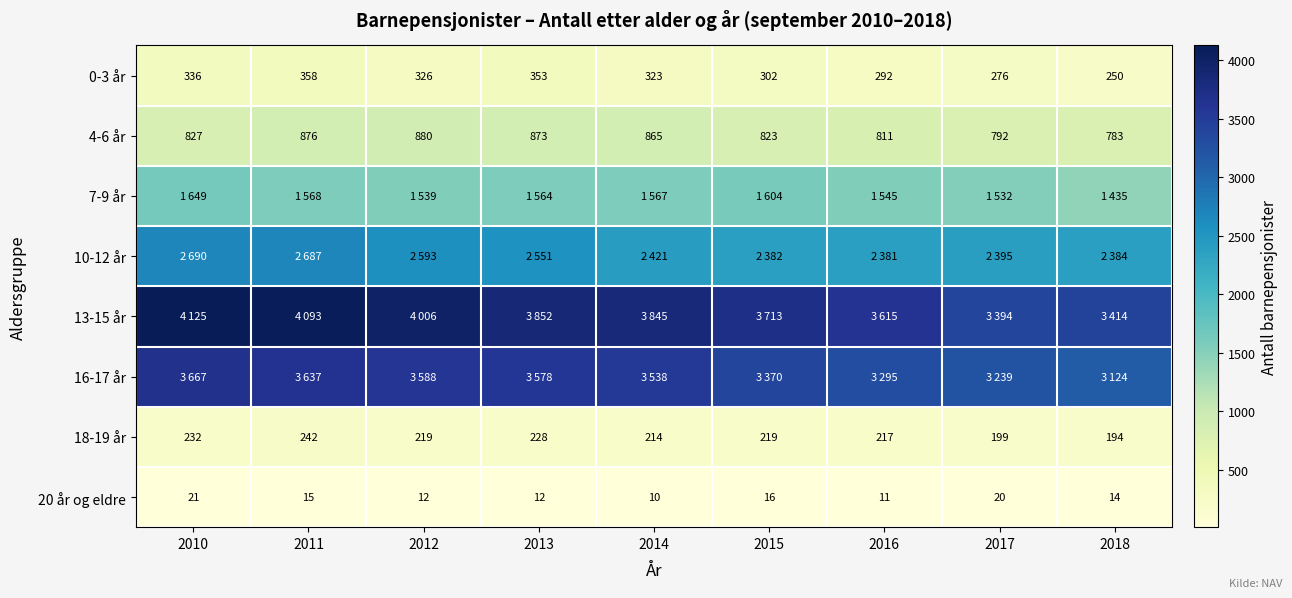

At how many categories does at least one series exceed 2534?

9